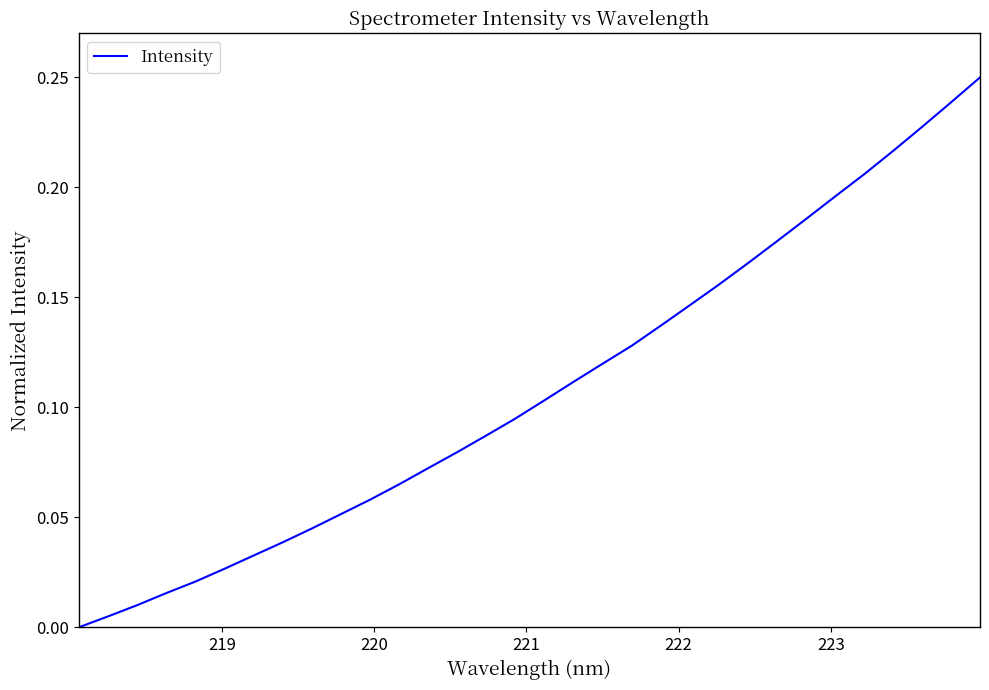

What is the average value?

0.1